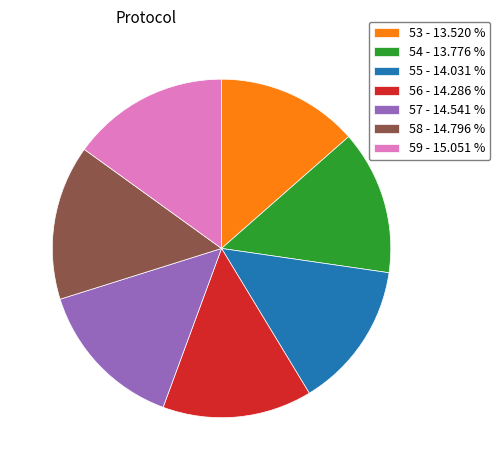

Combined, do 55 - 14.031 % and 58 - 14.796 % account for over 50%?

No